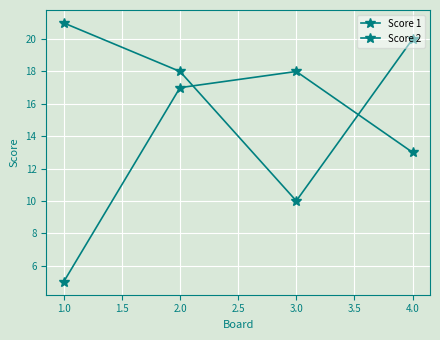

How many data points does each series have?

4